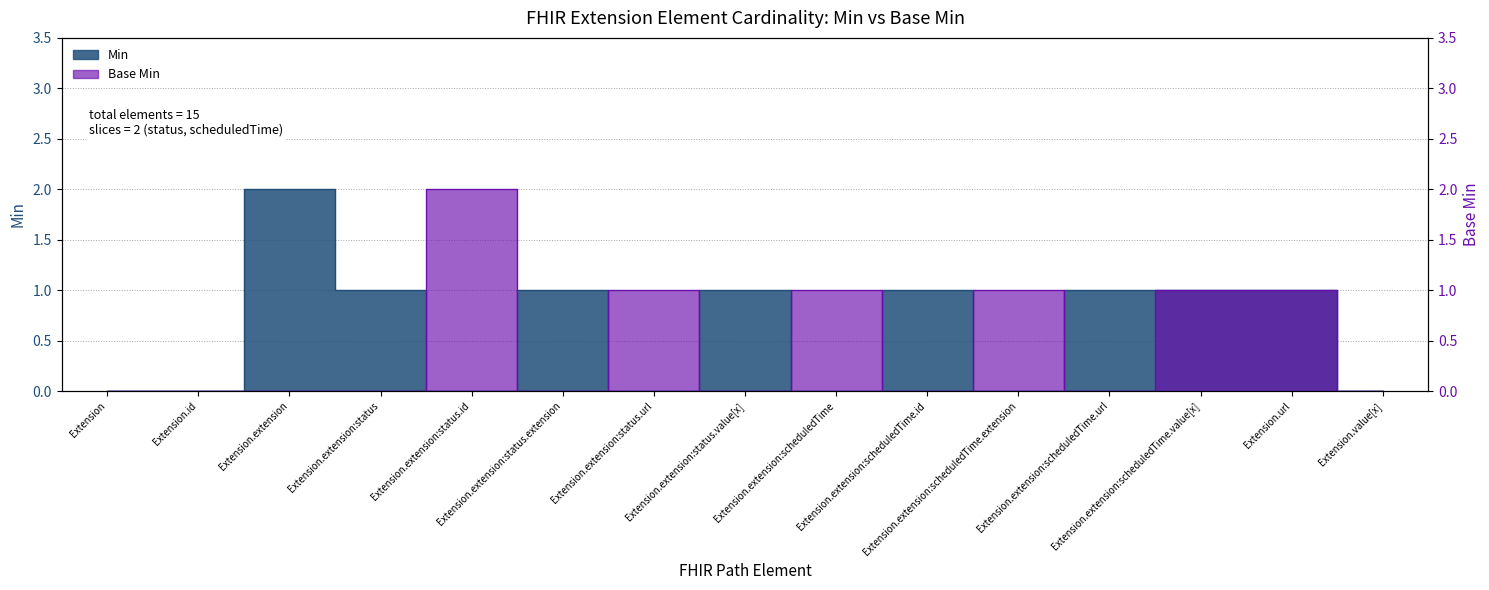

List the series in order of their peak value, highest first.

Min, Base Min